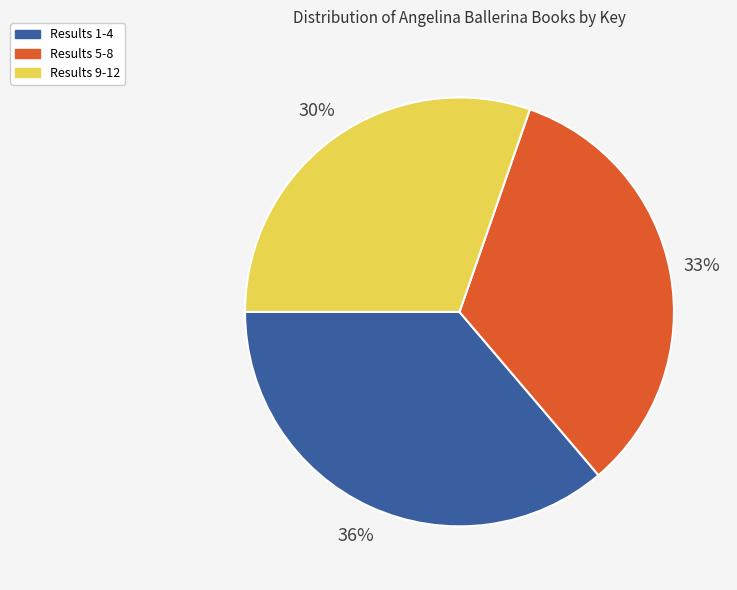

Is there a majority slice in this chart?

No